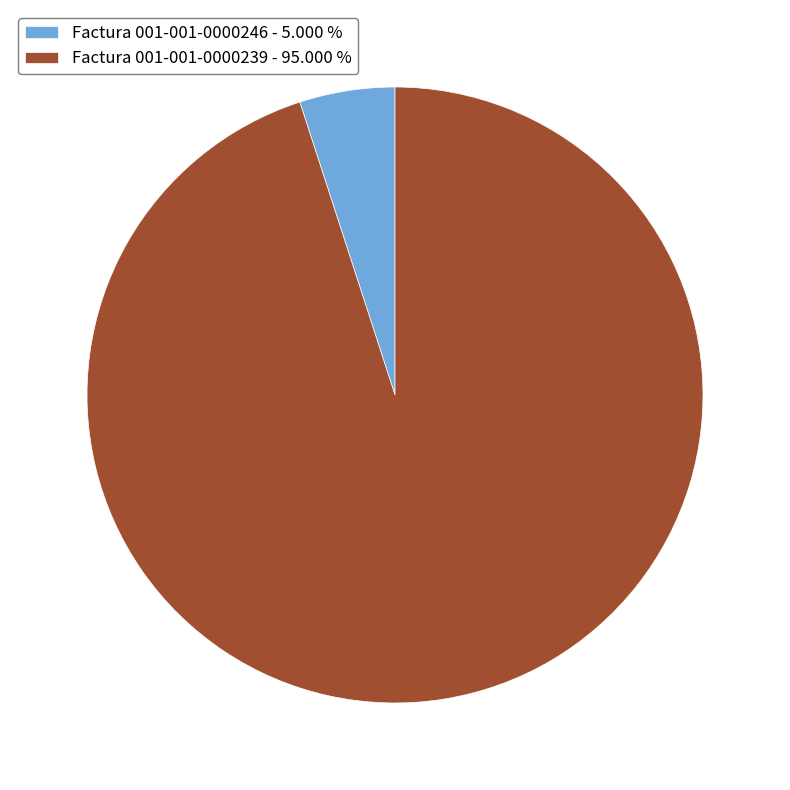

Count the number of slices in the pie.

2